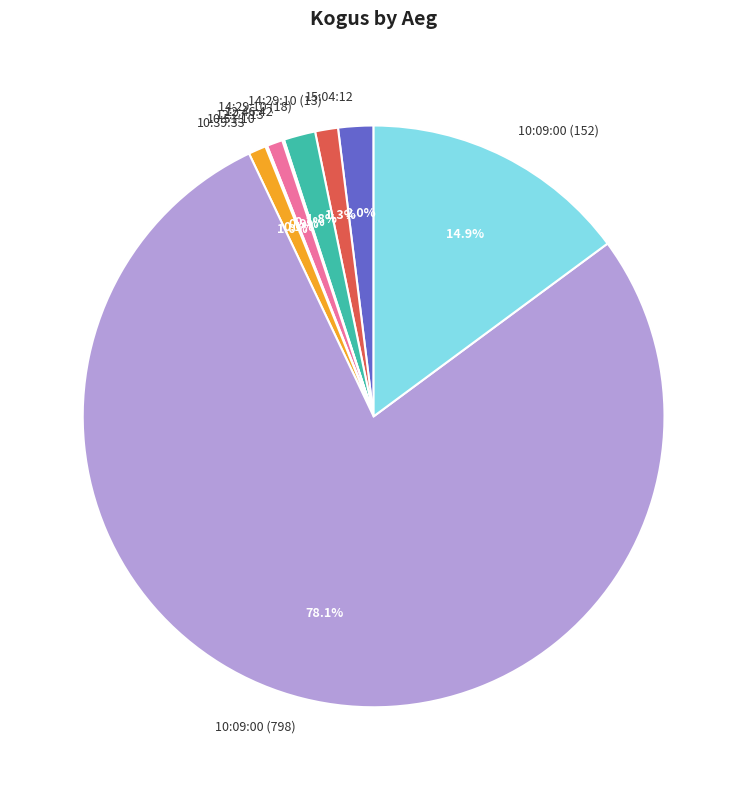

Is there any slice that represents more than half of the pie?

Yes